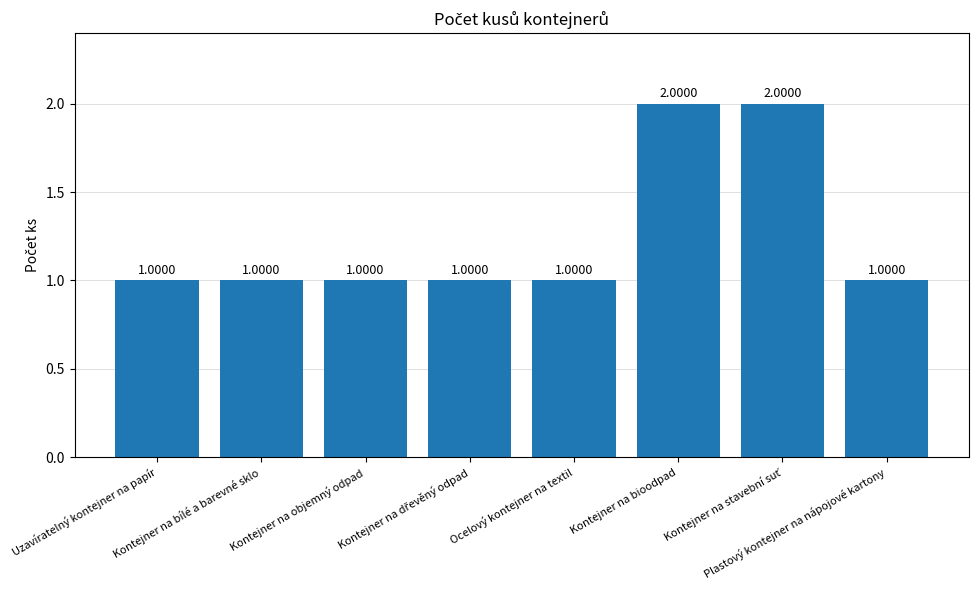

What is the sum of all values?

10